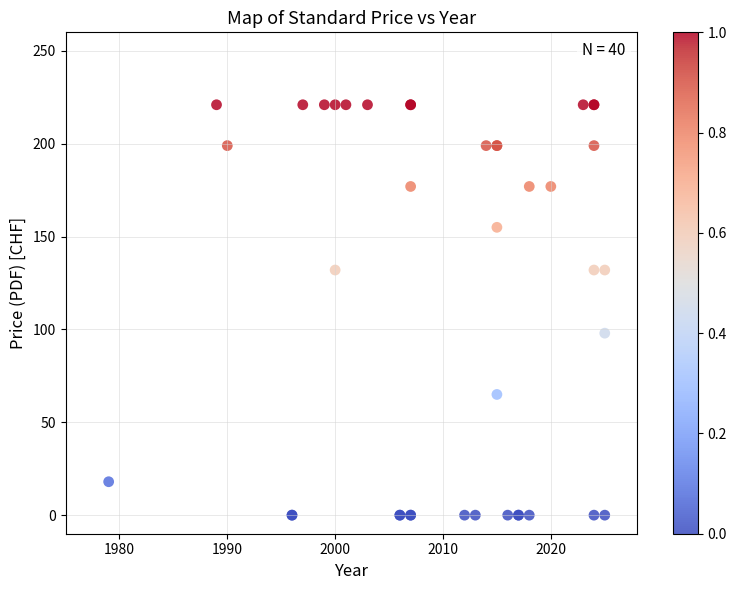

What Y value in the scatter plot is closest to 110?

98